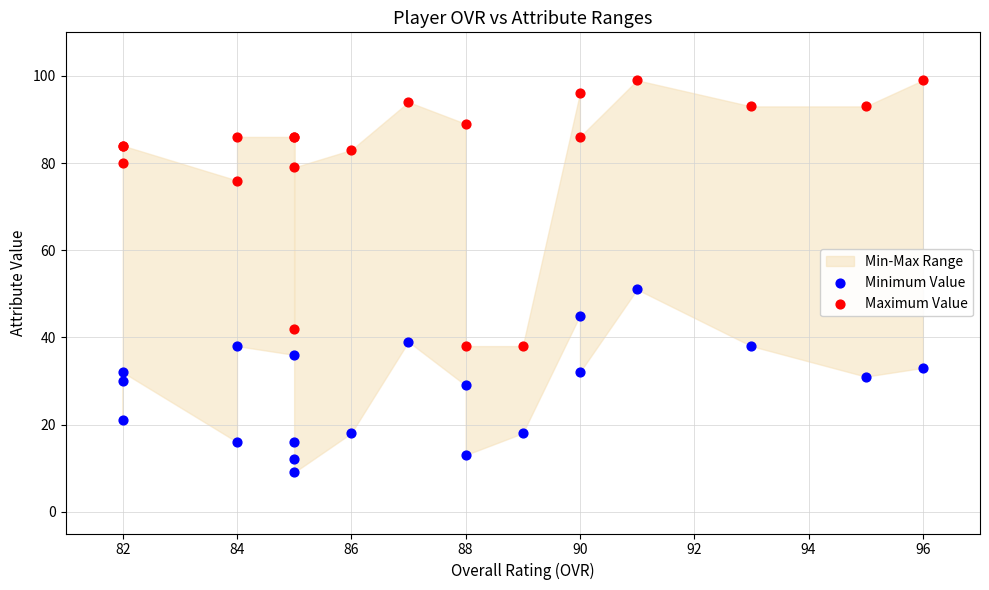

What is the X range (max minus min) for the scatter plot?

14